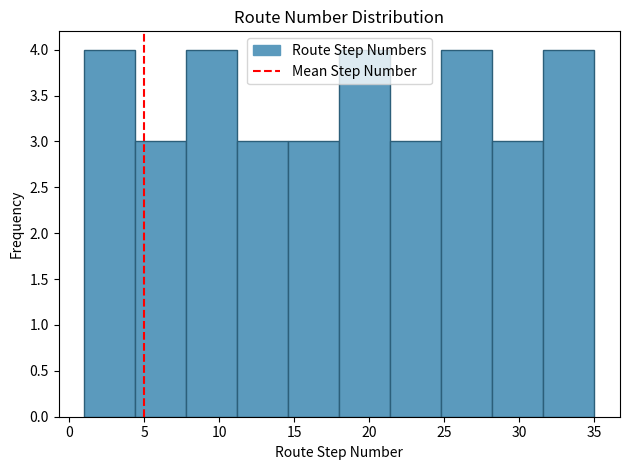

Reading left to right, list every bar in this chart as the range it spans on the x-axis followed by its height. Neither the bar edges nor the heights are printed on the chart, so give them approximately, as read against the axes.

1.0 to 4.4: 4
4.4 to 7.8: 3
7.8 to 11.2: 4
11.2 to 14.6: 3
14.6 to 18.0: 3
18.0 to 21.4: 4
21.4 to 24.8: 3
24.8 to 28.2: 4
28.2 to 31.6: 3
31.6 to 35.0: 4